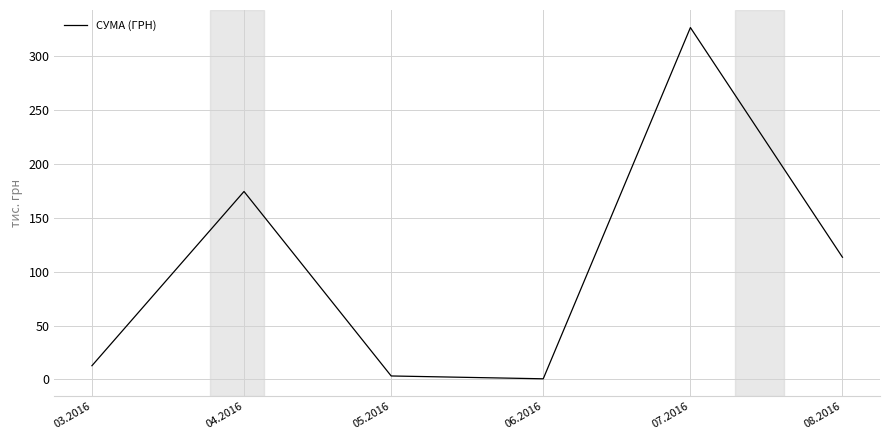

The chart shows a value of 326.6 at 07.2016. True or false?

True